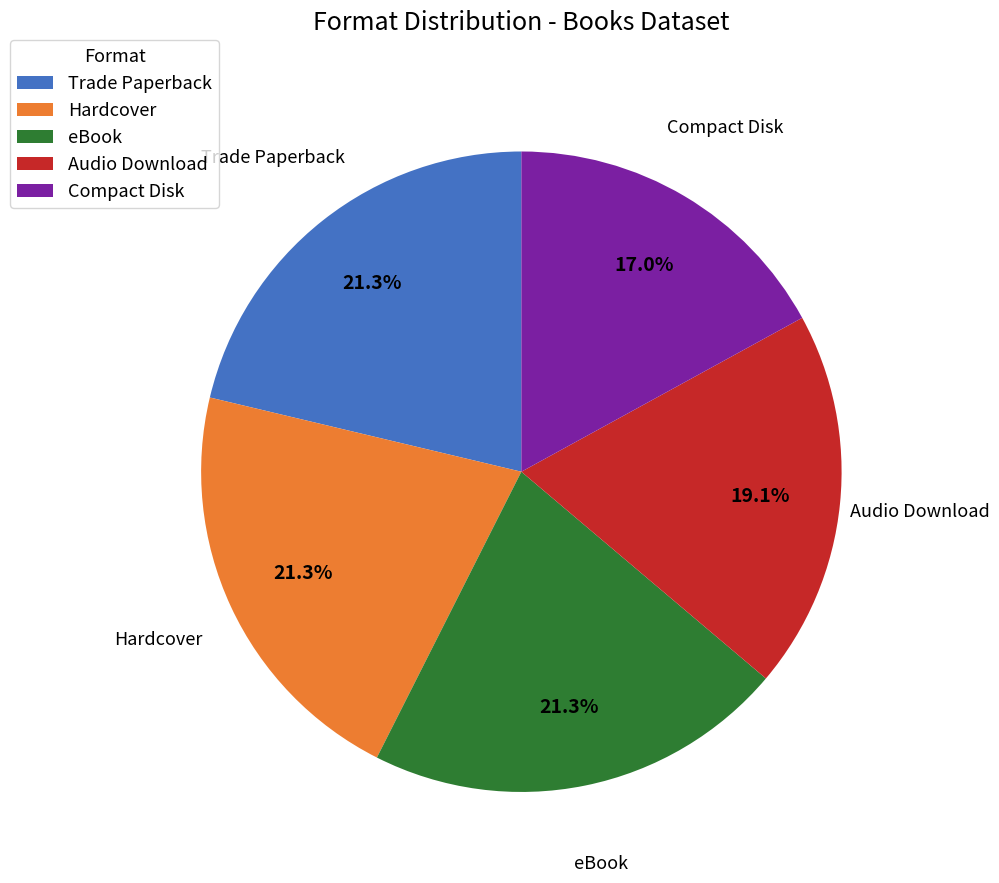

To the nearest percent, what portion does Trade Paperback represent?

21%